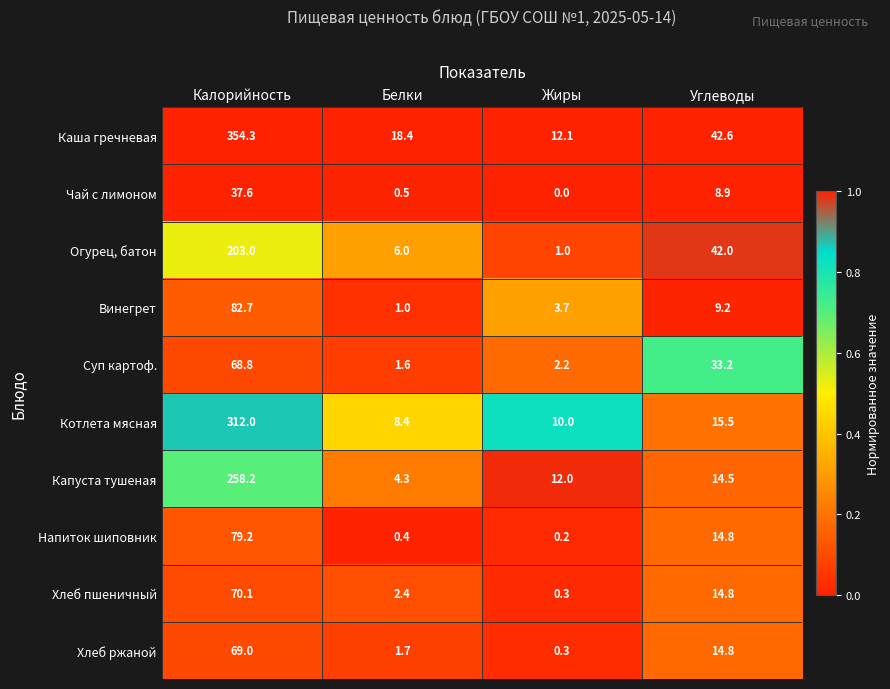

The value of Суп картоф. at Жиры is 3.6. True or false?

False